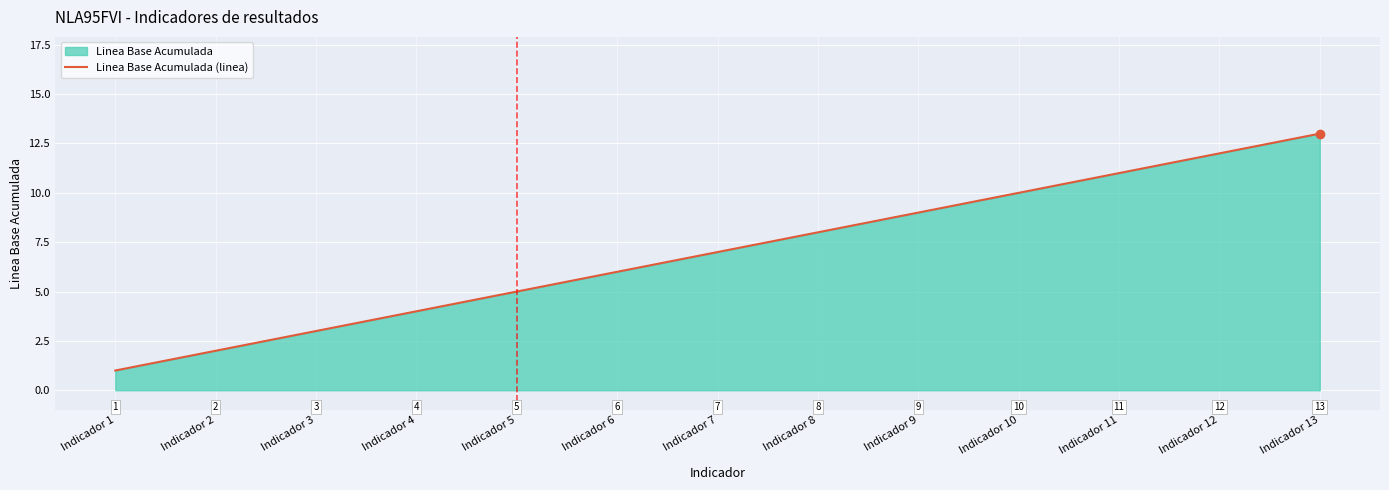

Where does the data first go above 7?

Indicador 8